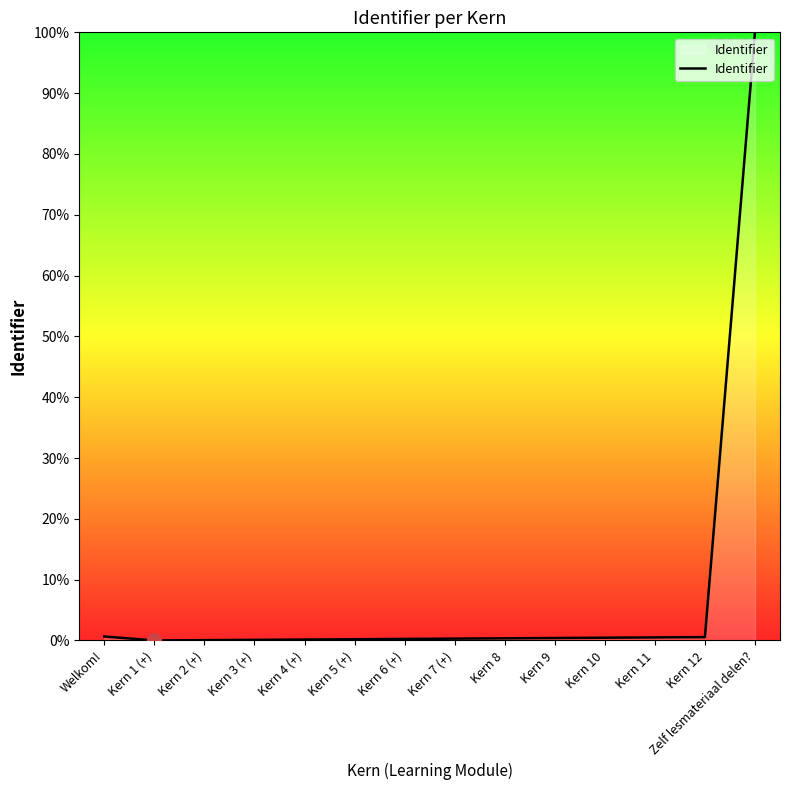

True or false: the data shows 100.0 at Zelf lesmateriaal delen?.

True